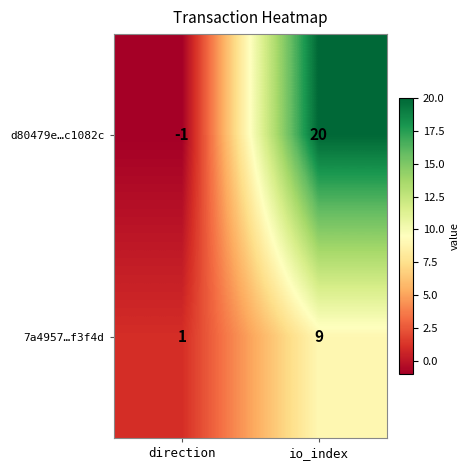

Which series has the largest total across all categories?

d80479e…c1082c